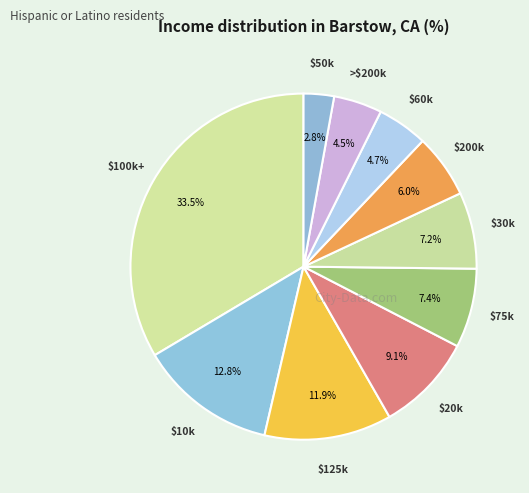

How many slices are in this pie chart?

10